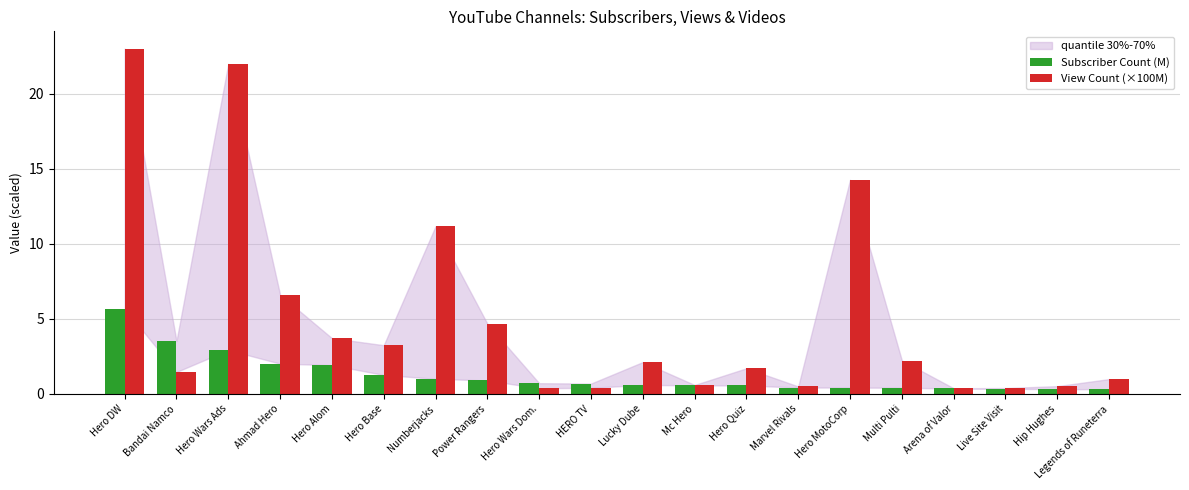

List the series in order of their overall mean, highest first.

View Count (×100M), Subscriber Count (M)